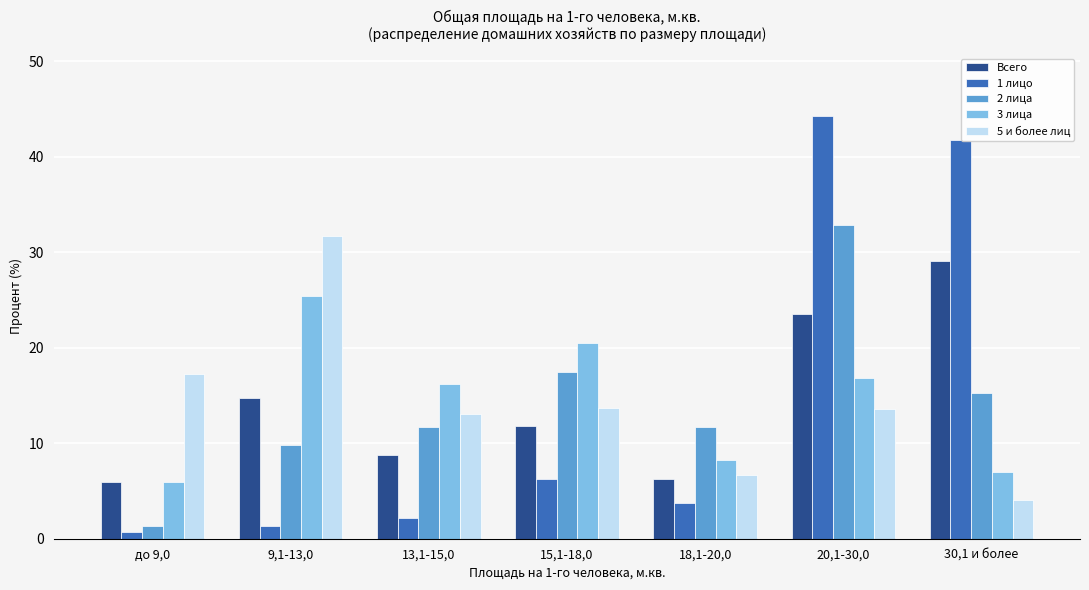

What is the maximum value shown in the chart?

44.2